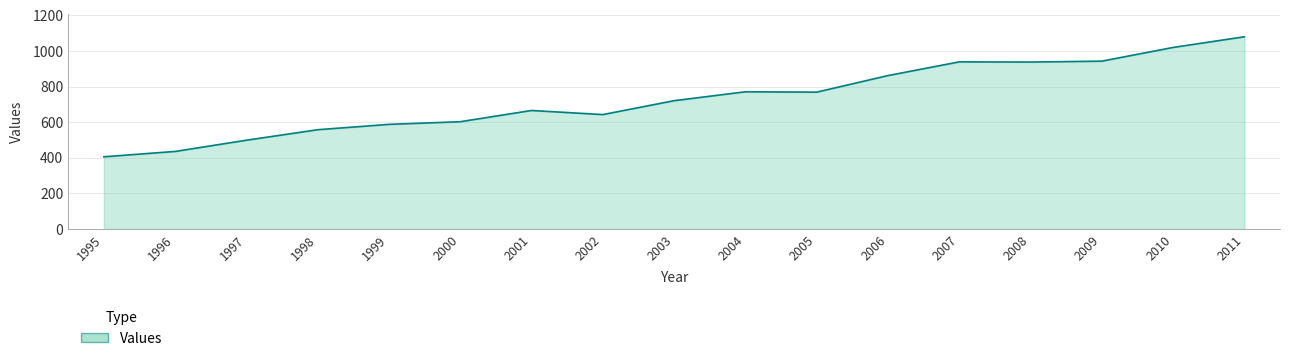

Approximately how many times larger is the value at 2007 compared to 1996?

2.2